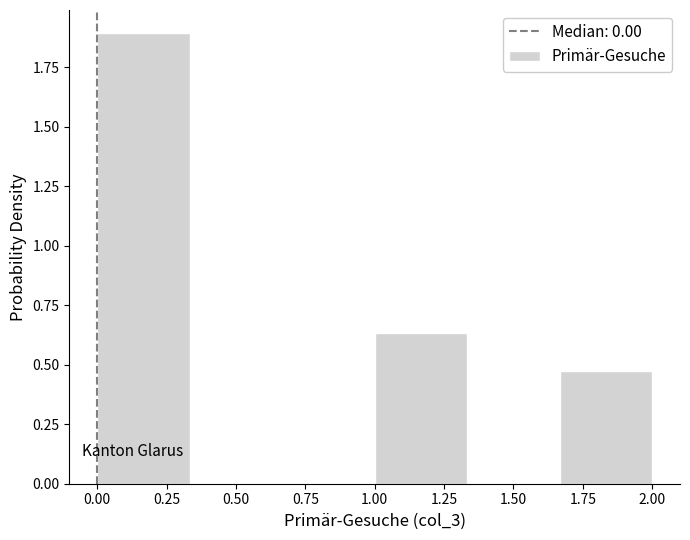

How tall is the bar that spans 1.65 to 2.00 on the x-axis? Neither the bar edges nor the heights are printed on the chart, so give them approximately, as read against the axes.

0.45